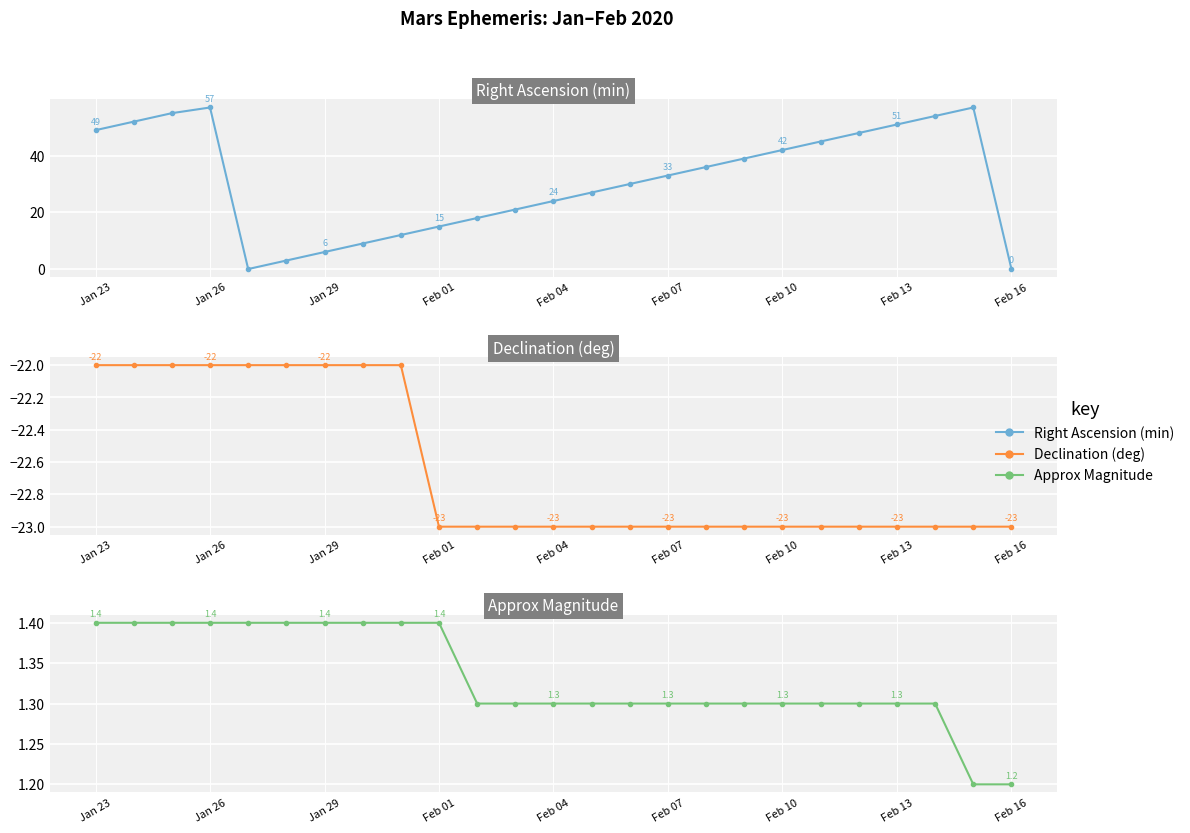

The Approx Magnitude series shows 0.9 at Feb 01. True or false?

False